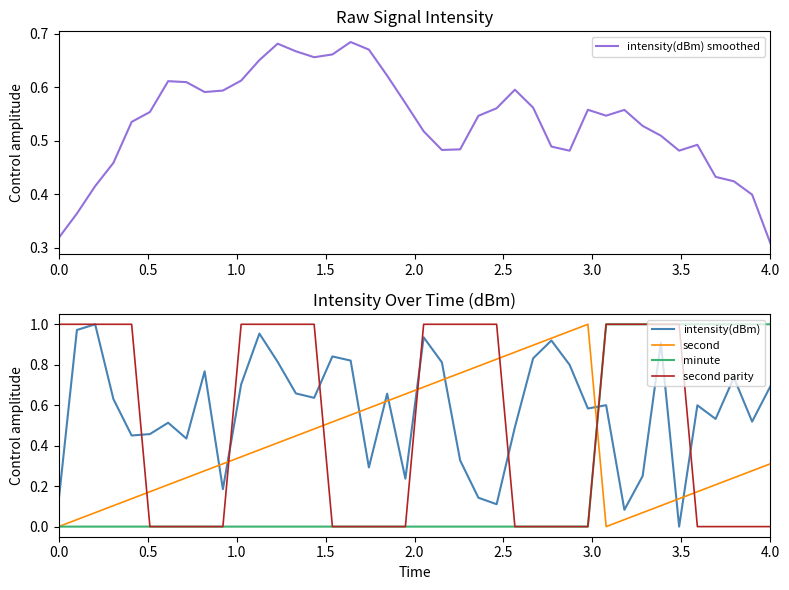

What is the value of the intensity(dBm) smoothed point at the 18th from the left?

0.7